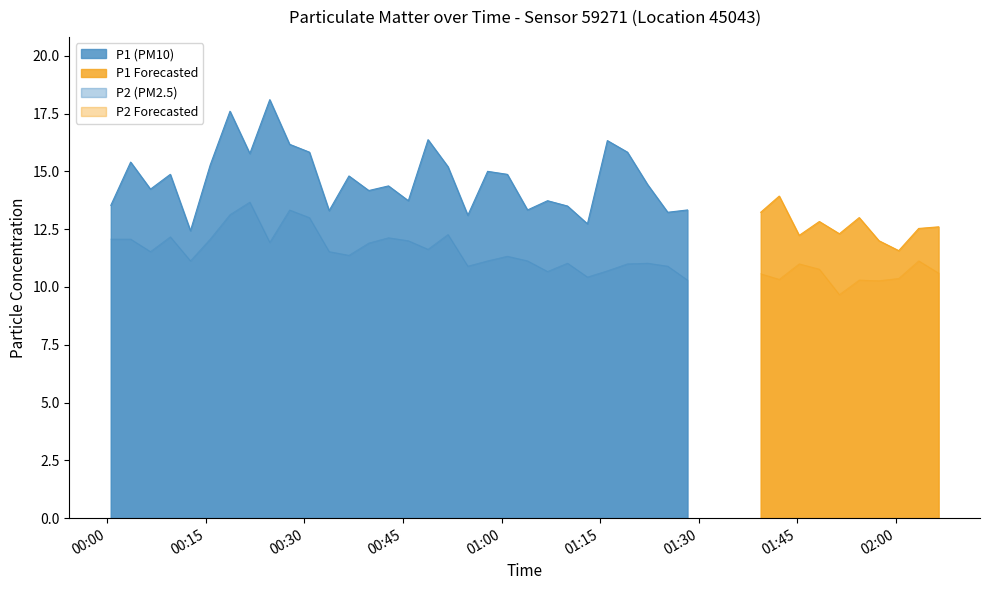

What is the difference between the second highest and minimum values in the P1 series?

6.0